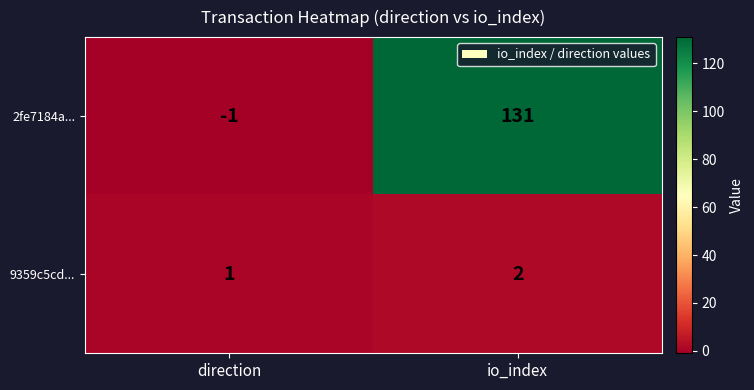

The 2fe7184a... series shows -1 at direction. True or false?

True